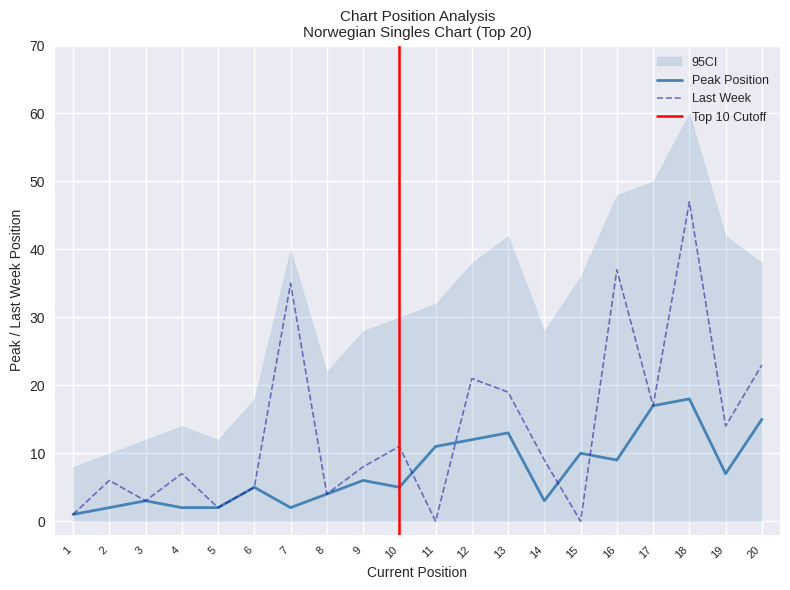

Reading left to right, list all the values displayed in this chart.

Peak Position: 1	2	3	2	2	5	2	4	6	5	11	12	13	3	10	9	17	18	7	15
Last Week: 1	6	3	7	2	5	35	4	8	11	0	21	19	9	0	37	17	47	14	23